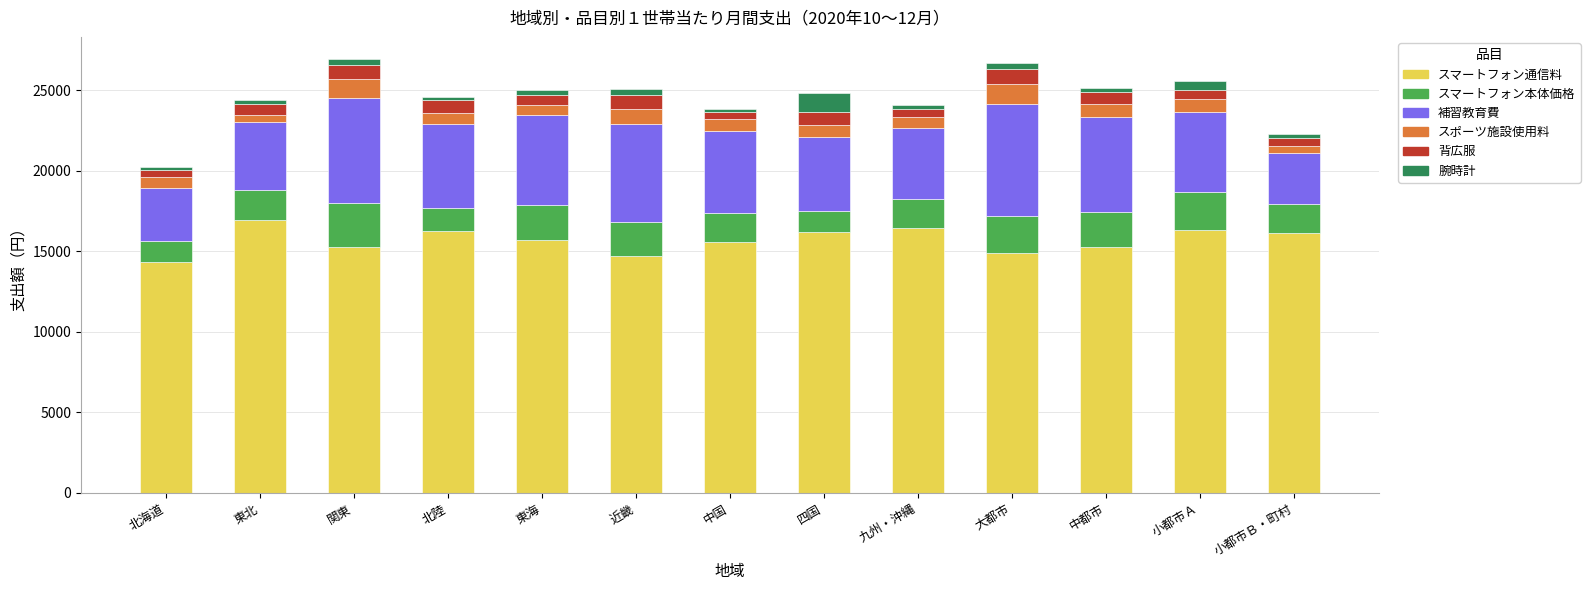

Is it true that スマートフォン通信料 equals 22517 at 東海?

False